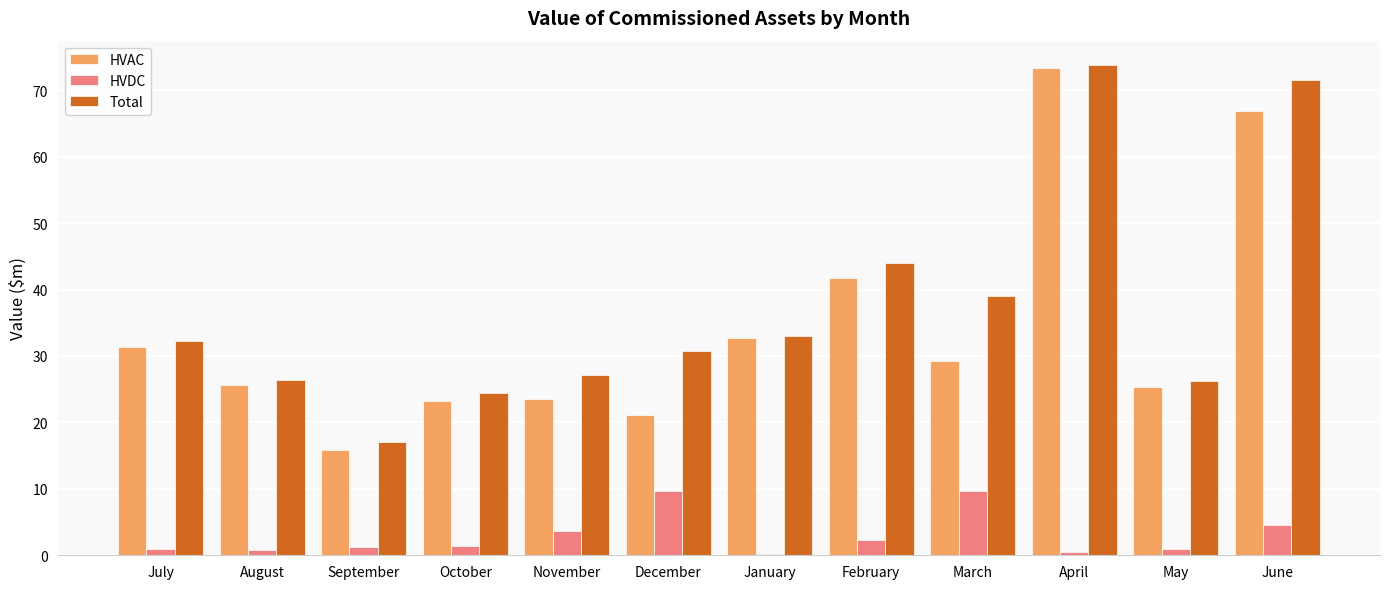

What is the sum of the HVDC values at December and November?

13.3